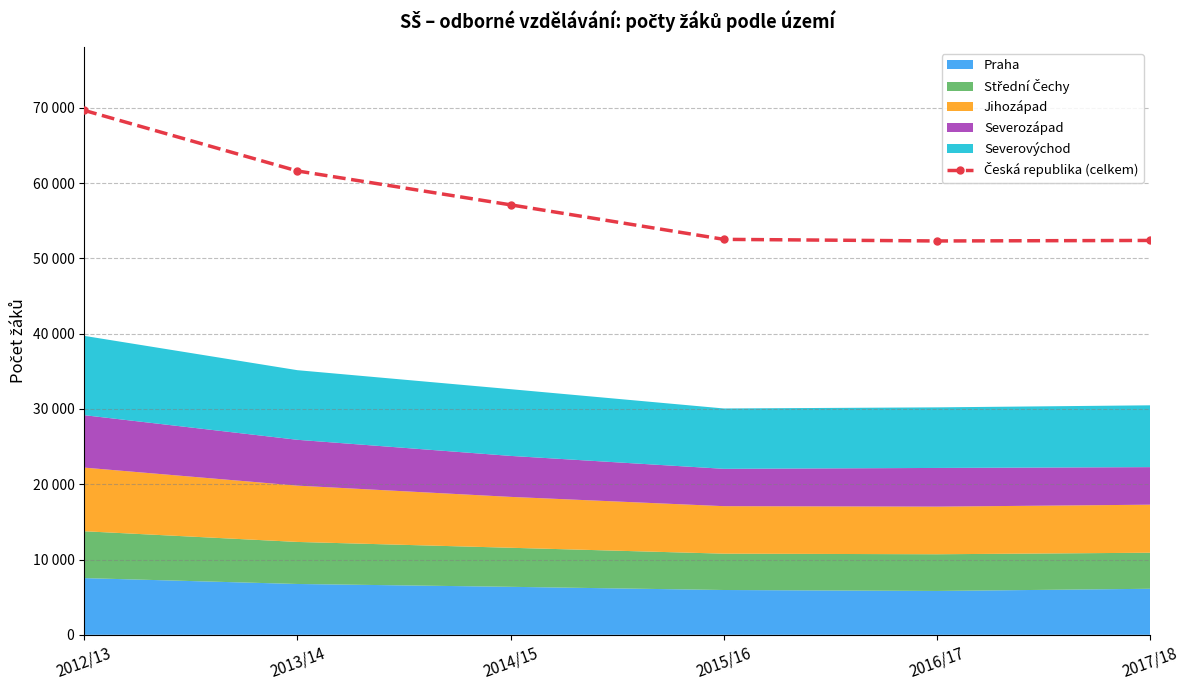

What is the label of the 5th point from the left?

2016/17